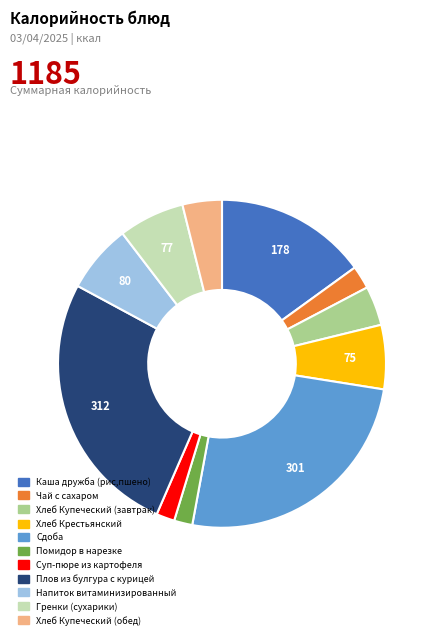

How many segments does this pie chart have?

11